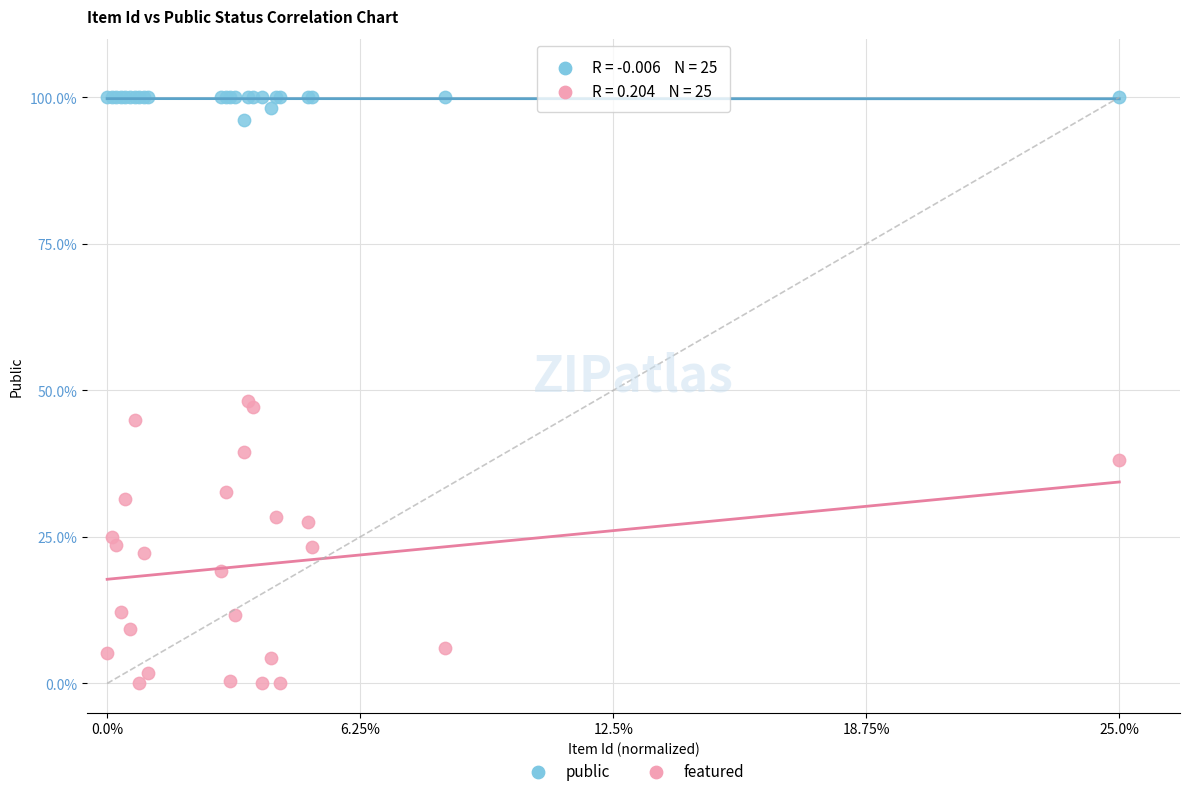

Which series has the widest spread of Y values?

featured